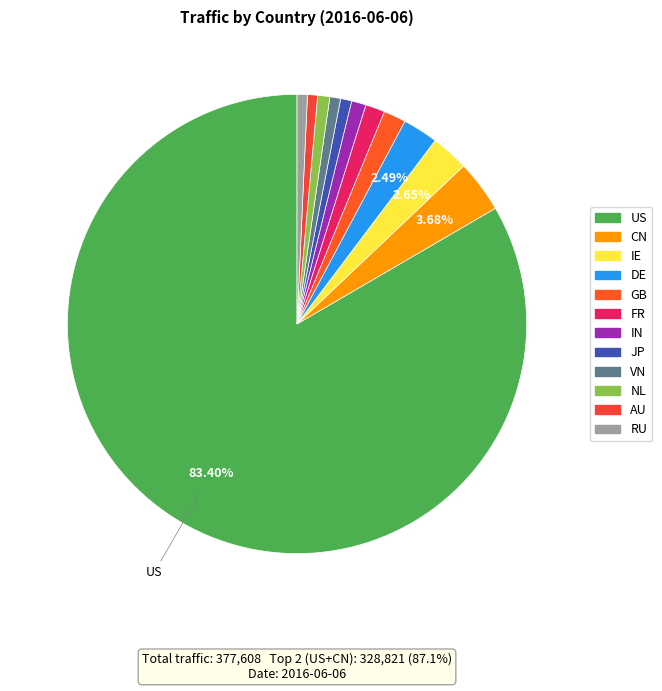

Is there any slice that represents more than half of the pie?

Yes